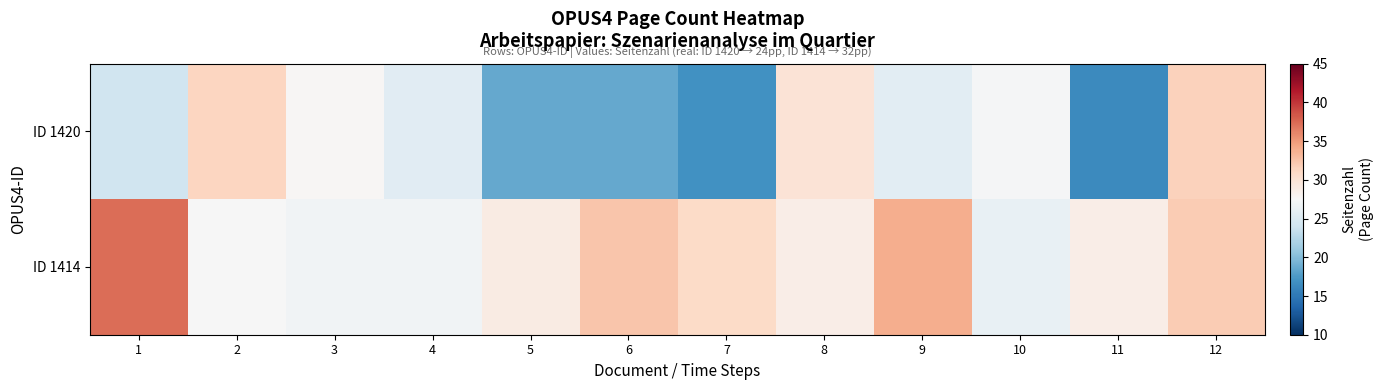

Which series changed the most between 1 and 5?

ID 1414